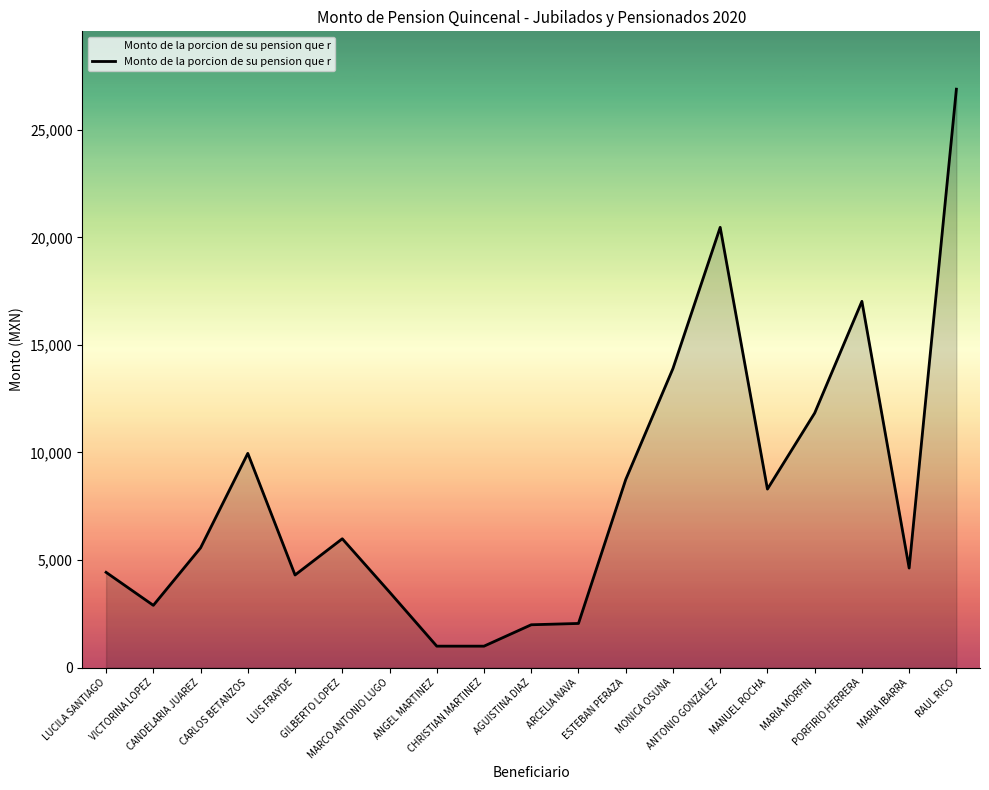

What position from the right is VICTORINA LOPEZ?

18